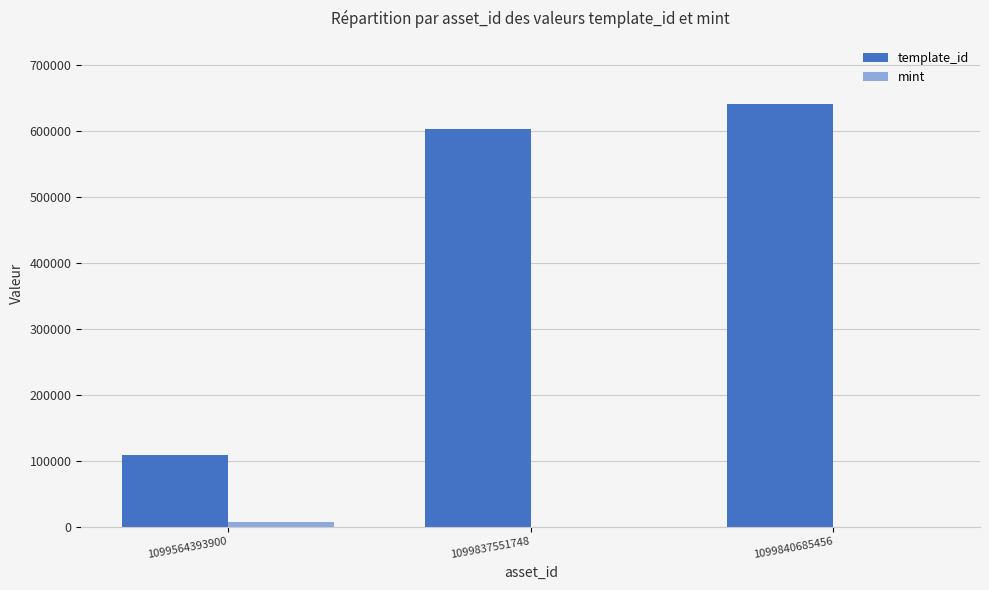

At which category is the sum across all series the highest?

1099840685456